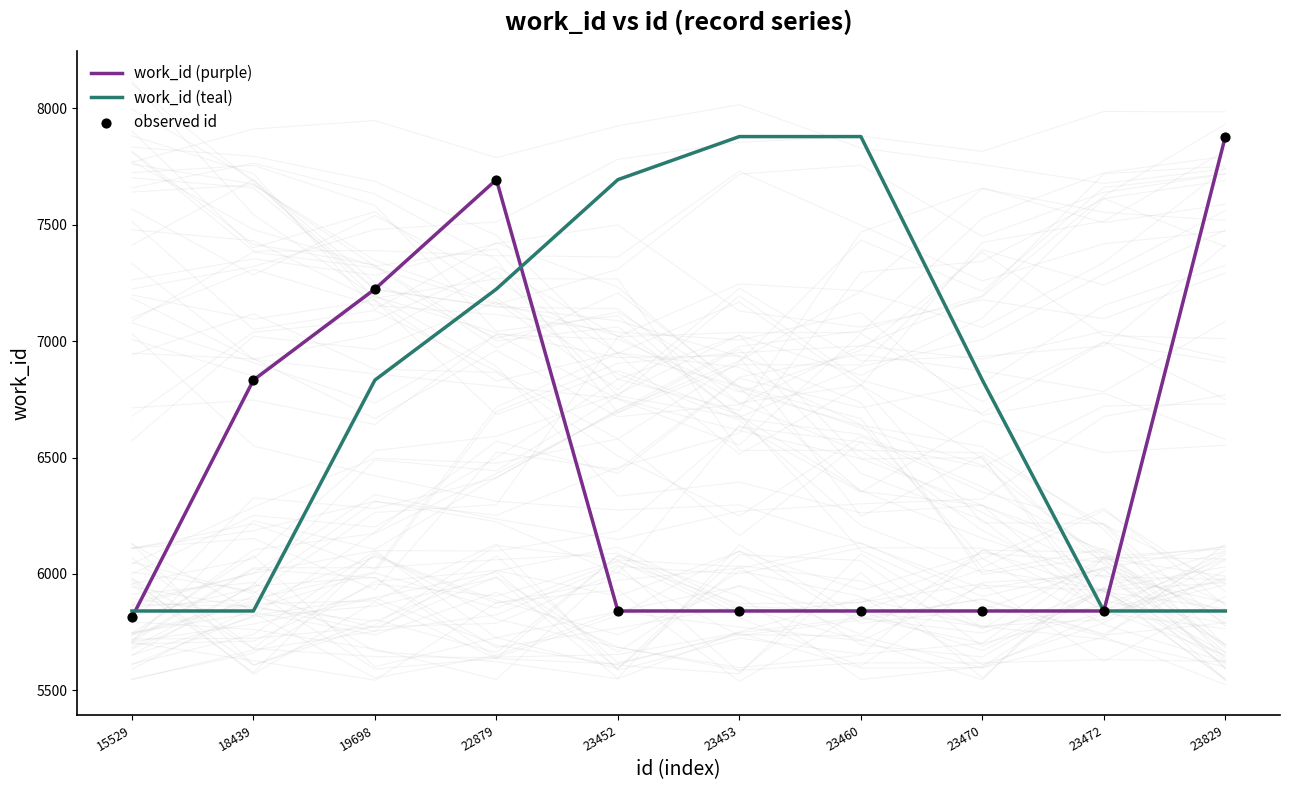

What is the total value across all series at 23453?

19561